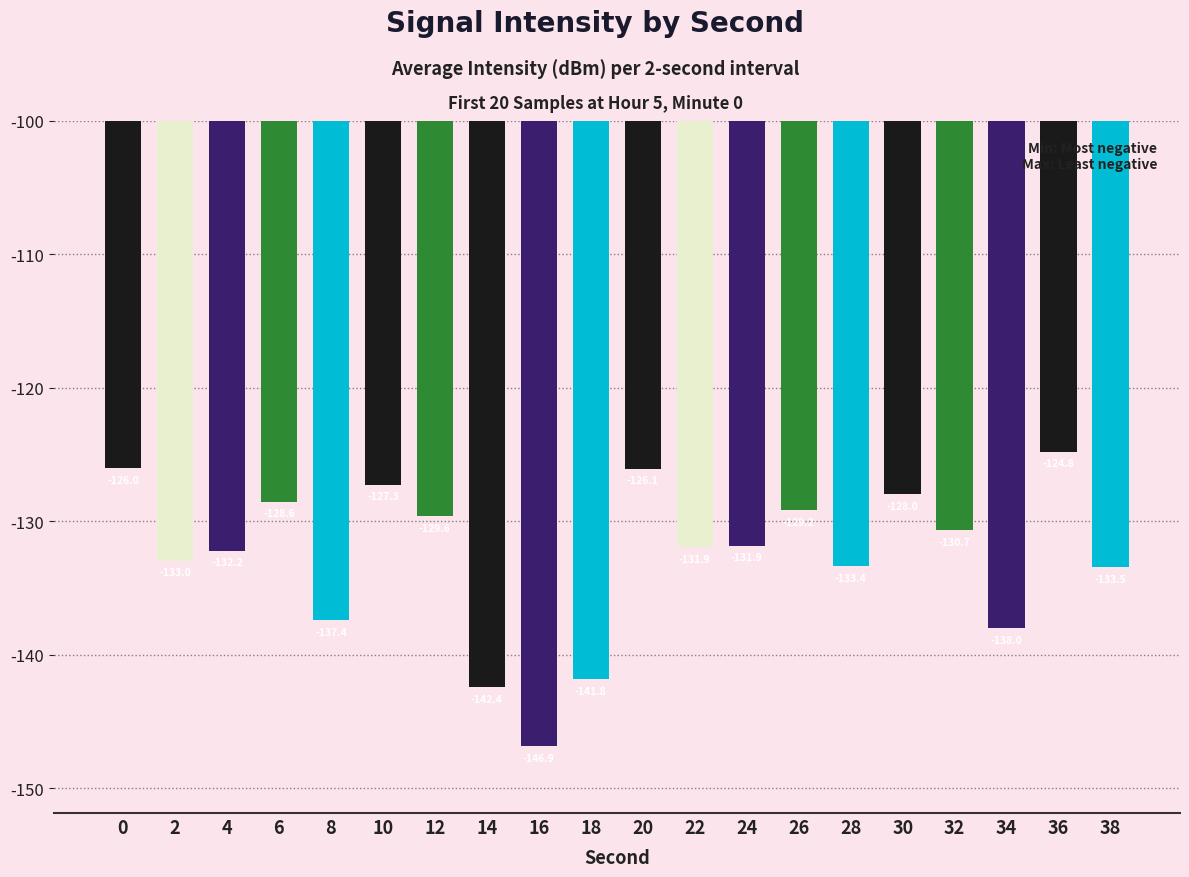

The chart shows a value of -131.9 at 22. True or false?

True